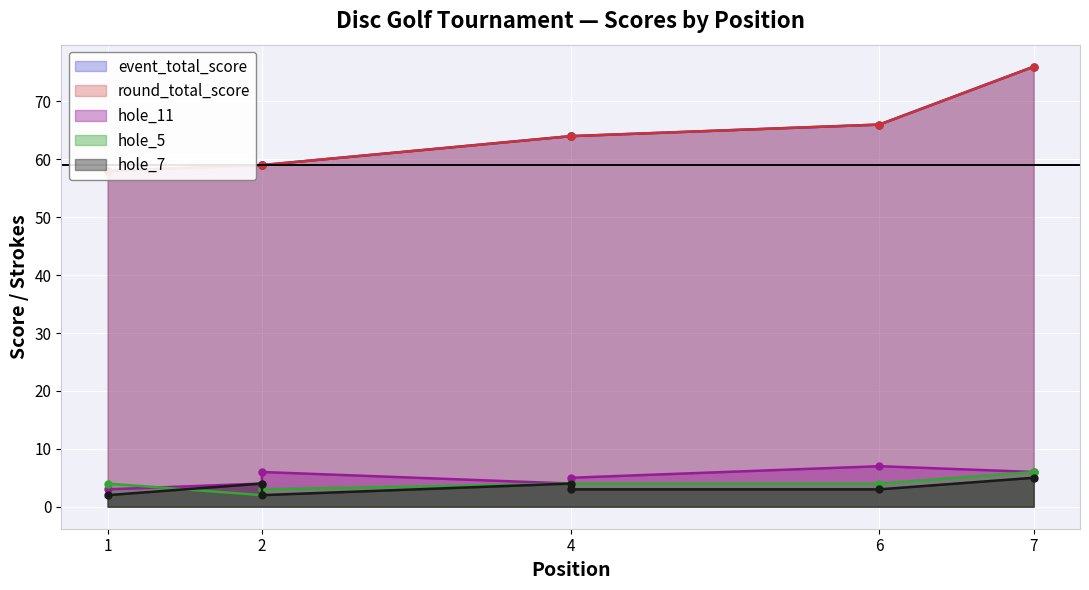

What is the difference between the second highest and second lowest values in the hole_5 series?

1